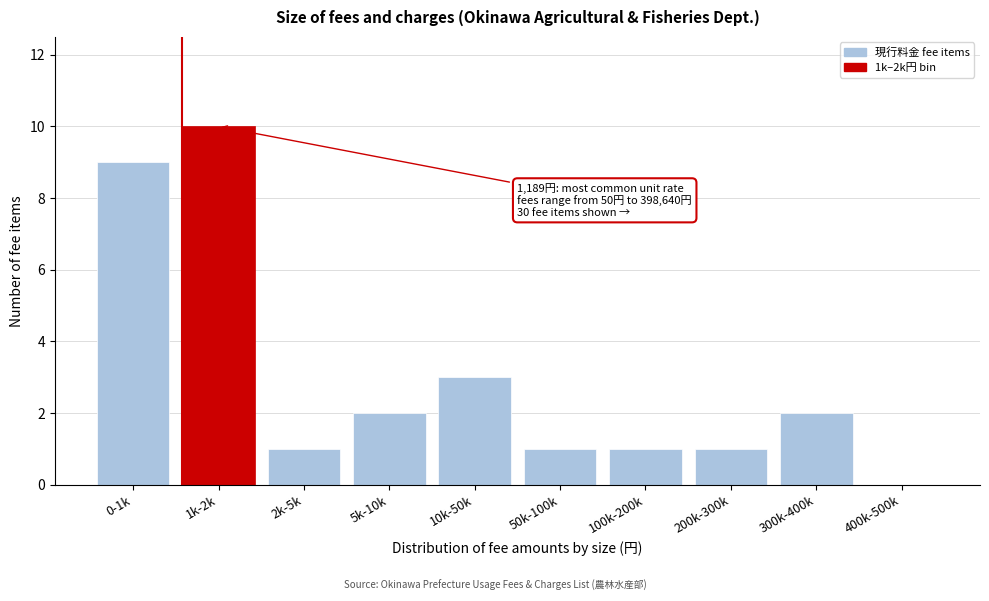

Reading left to right, what are all the values shown in this chart?

0-1k=9	1k-2k=10	2k-5k=1	5k-10k=2	10k-50k=3	50k-100k=1	100k-200k=1	200k-300k=1	300k-400k=2	400k-500k=0